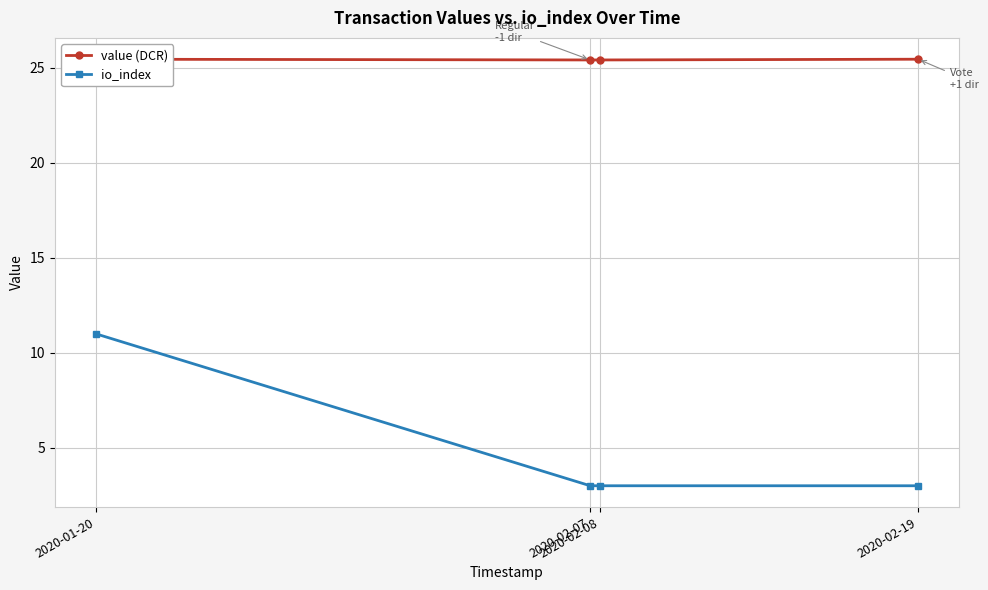

True or false: value (DCR) and io_index intersect in this chart.

False